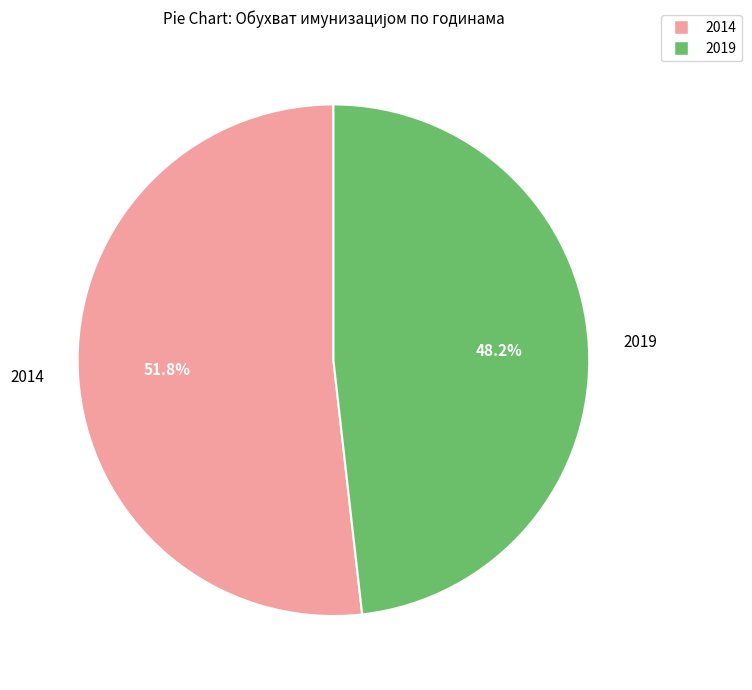

Count the number of slices in the pie.

2